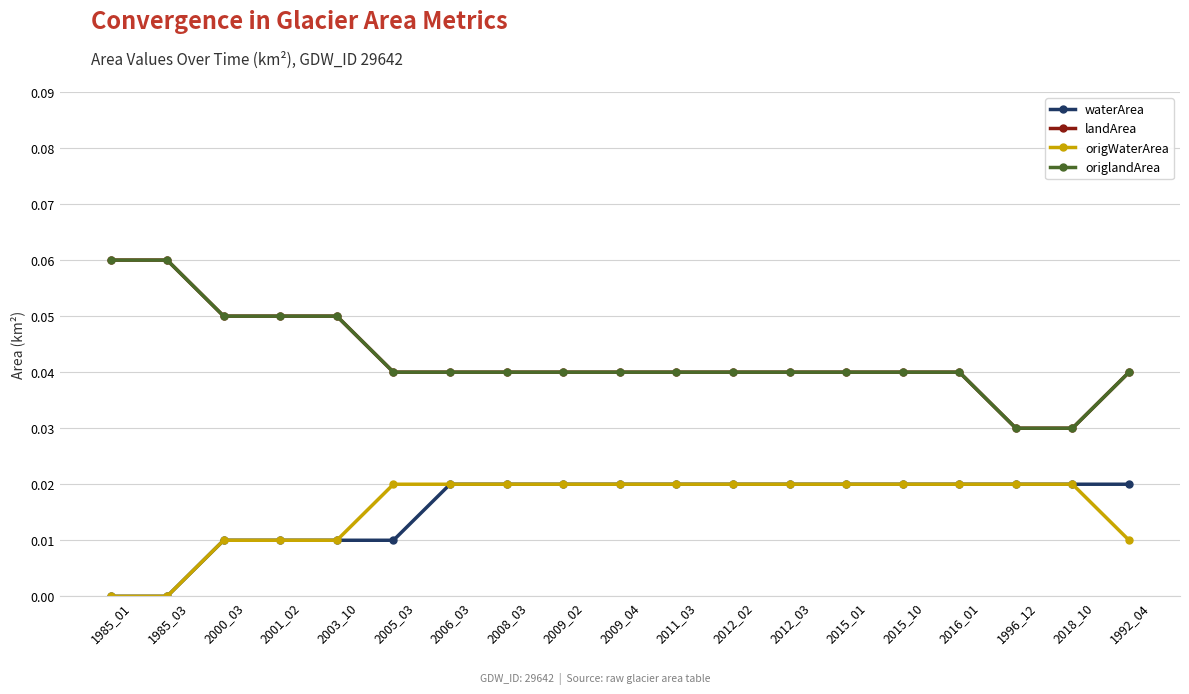

Count the origlandArea values in the range 0 to 1.

19